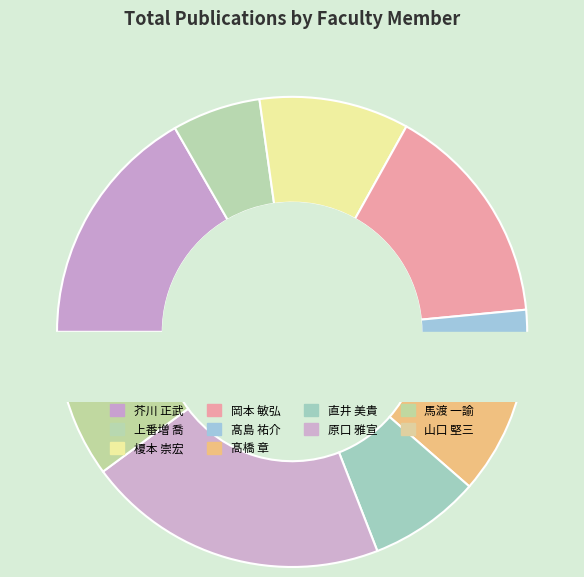

What is the ratio of the value at 芥川 正武 to the value at 直井 美貴?

2.2